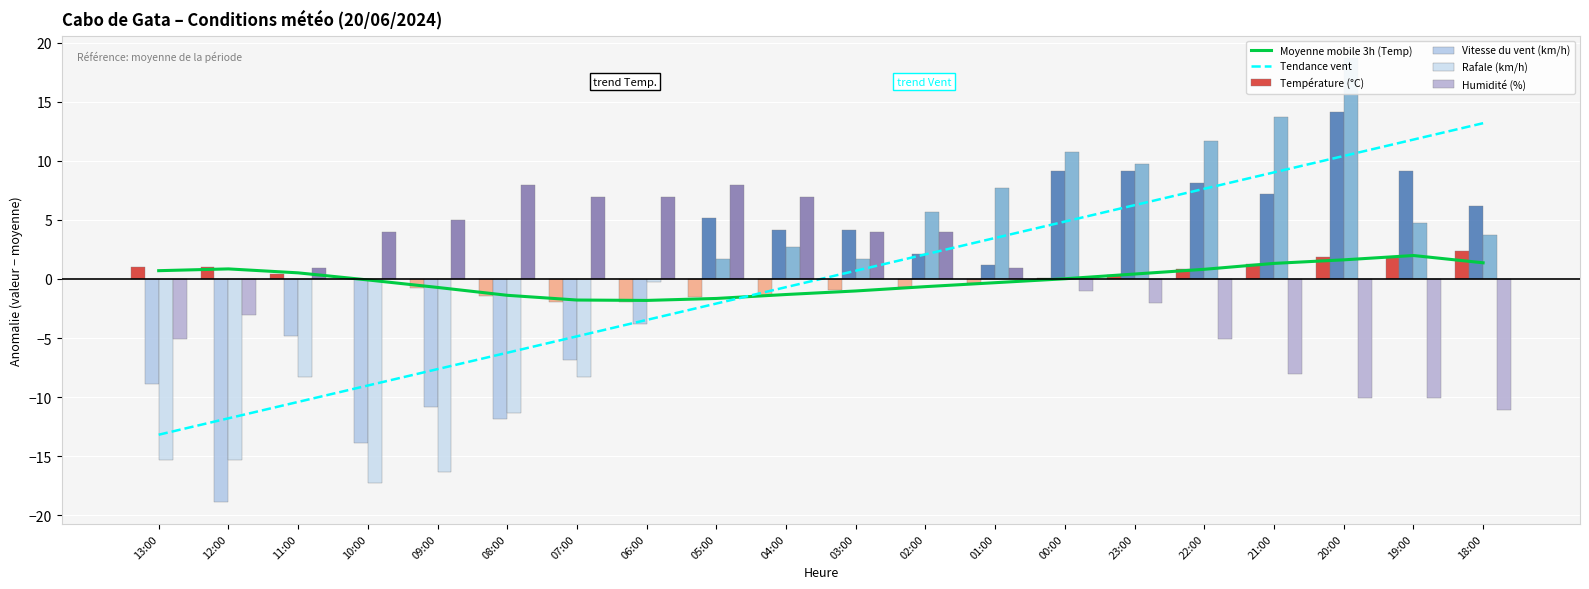

What are all the series names shown in the legend?

Moyenne mobile 3h (Temp), Tendance vent, Température (°C), Vitesse du vent (km/h), Rafale (km/h), Humidité (%)